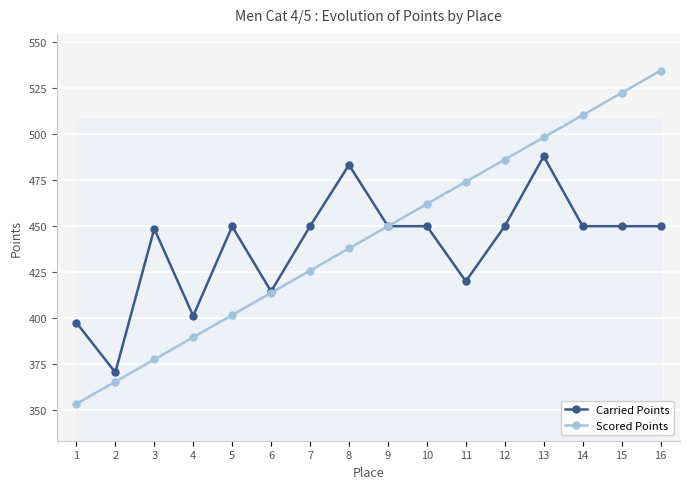

At which category does Carried Points reach its first local peak?

3